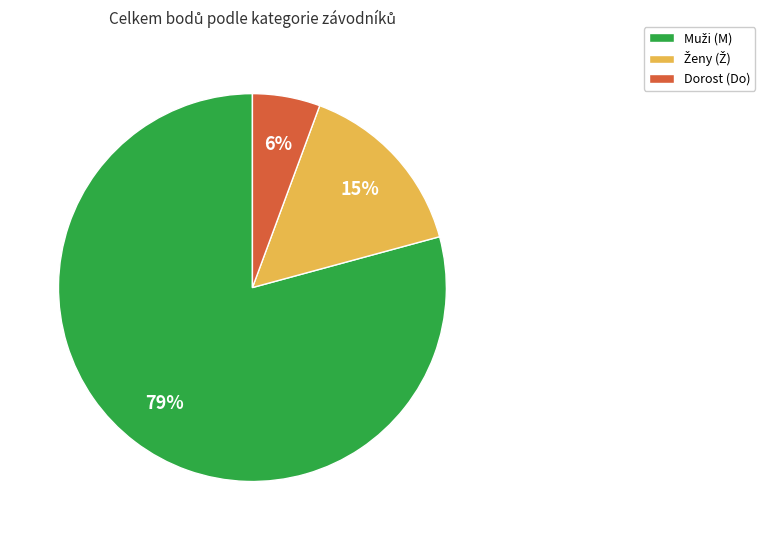

How many segments does this pie chart have?

3